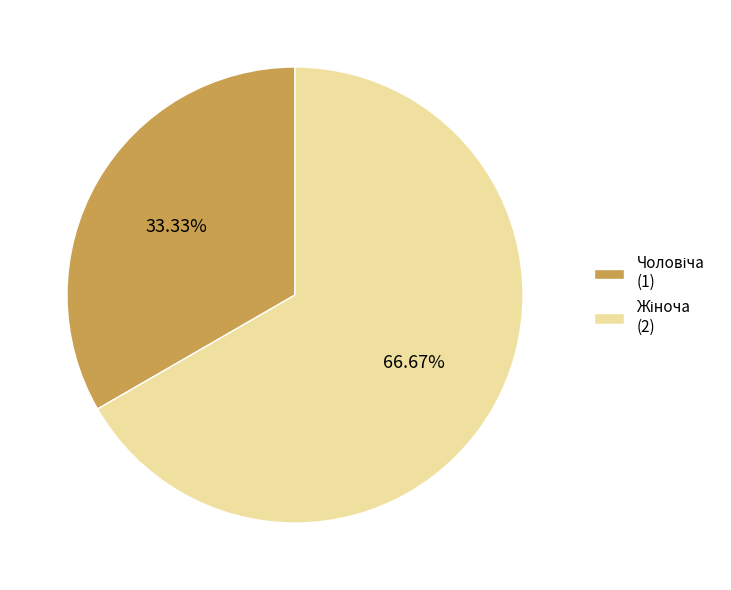

How many slices are in this pie chart?

2